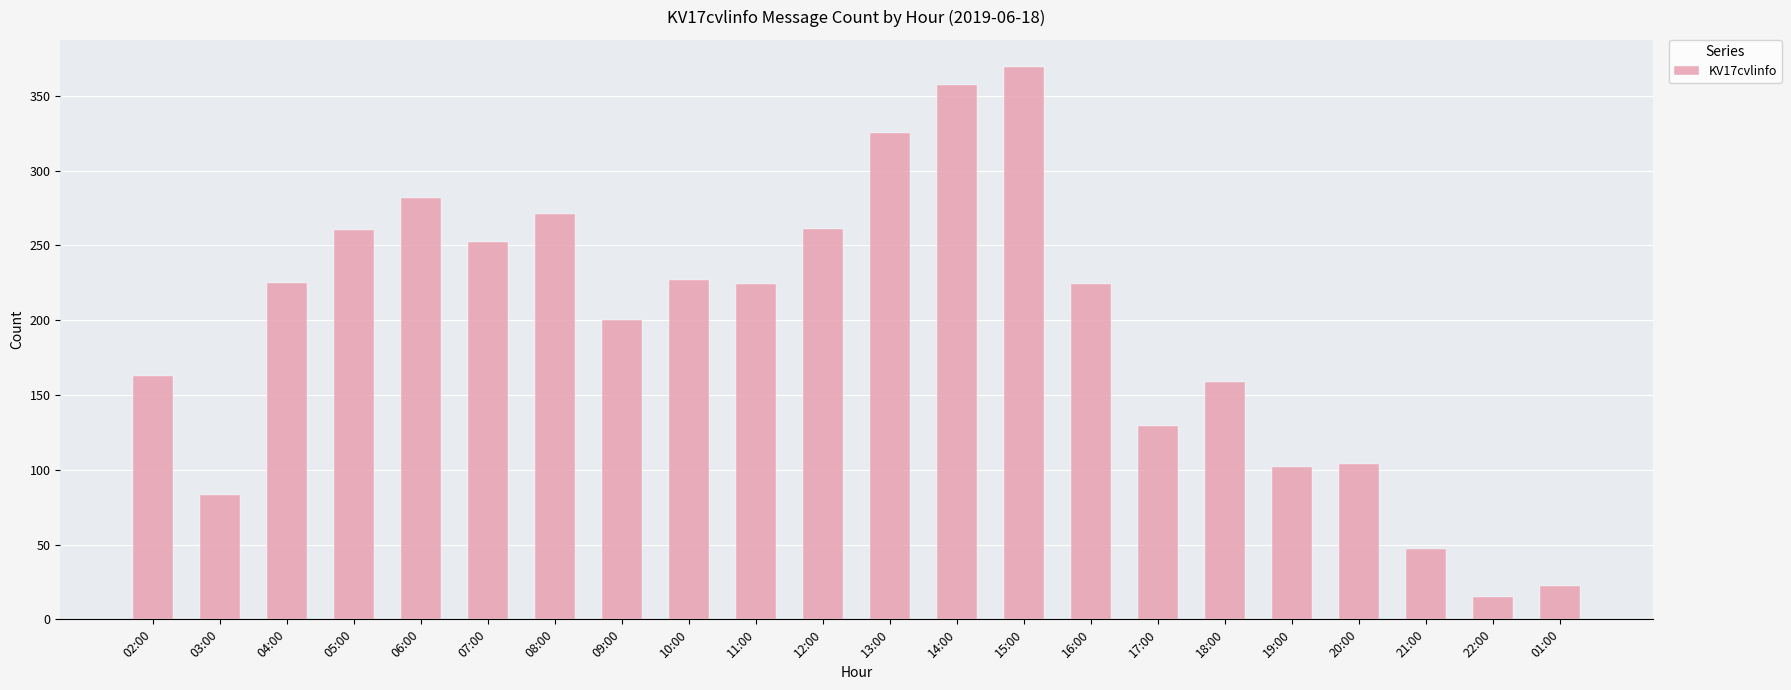

Approximately how many times larger is the value at 06:00 compared to 09:00?

1.4